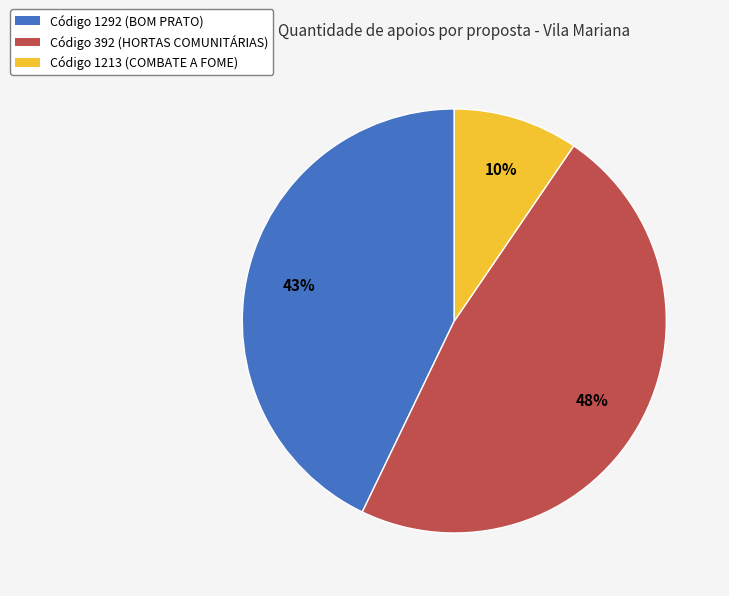

Is the sum of Código 392 (HORTAS COMUNITÁRIAS) and Código 1292 (BOM PRATO) greater than half?

Yes